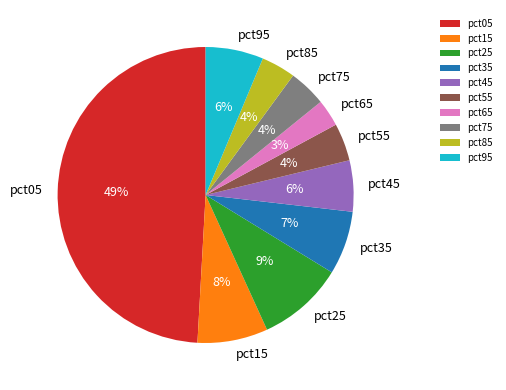

To the nearest percent, what is the average slice percentage?

10%